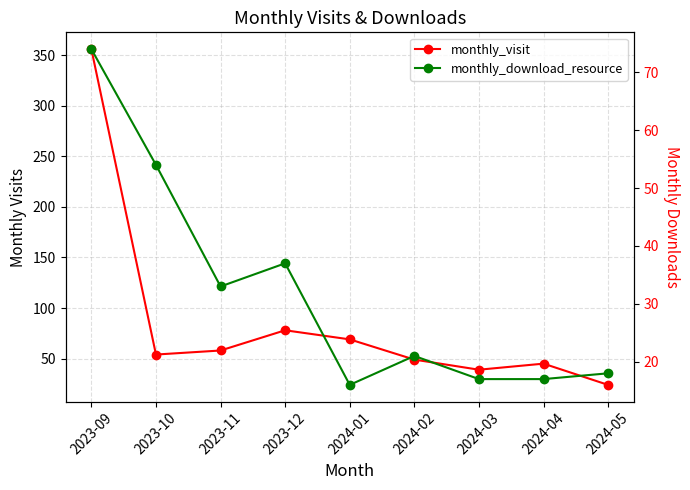

How many interior local valleys does the monthly_visit series have?

2